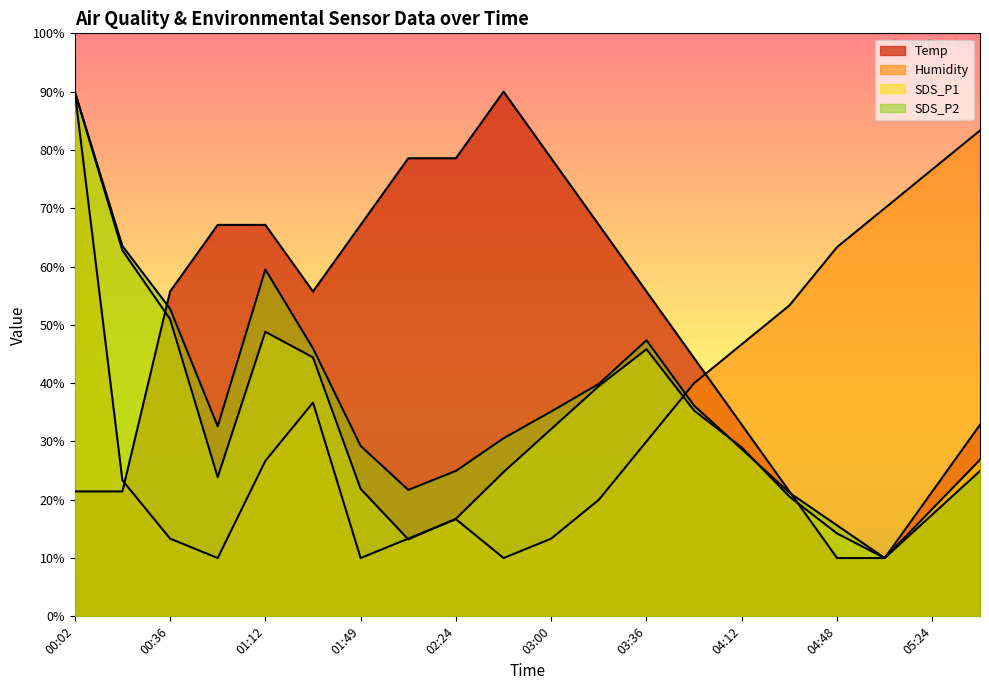

How many values in the Temp series exceed 55?

11